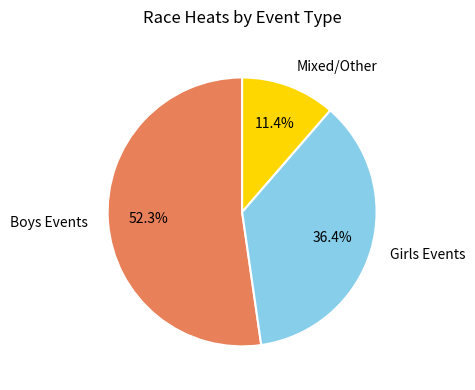

Count the number of slices in the pie.

3